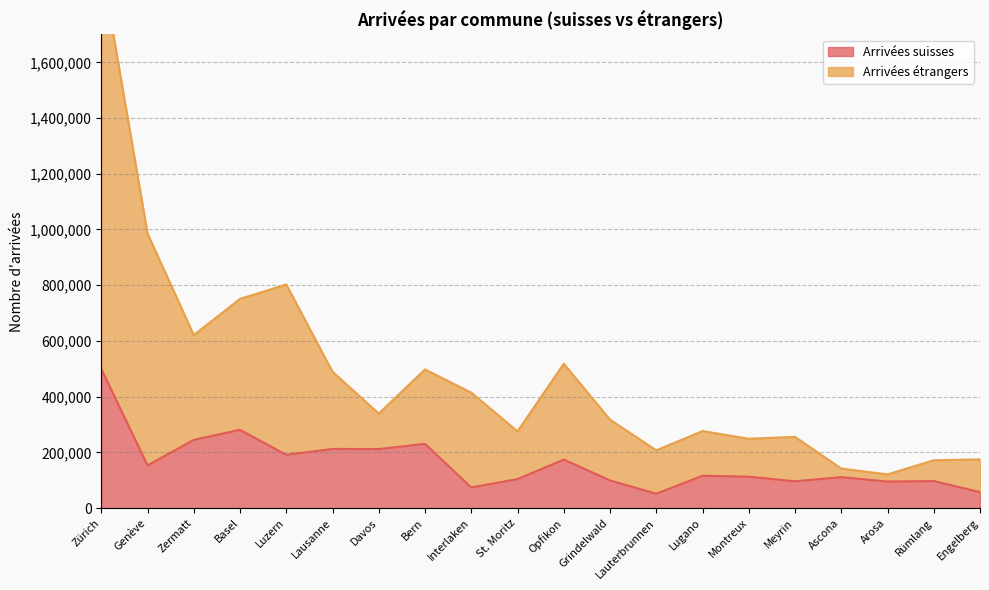

At which category is the sum across all series the highest?

Zürich